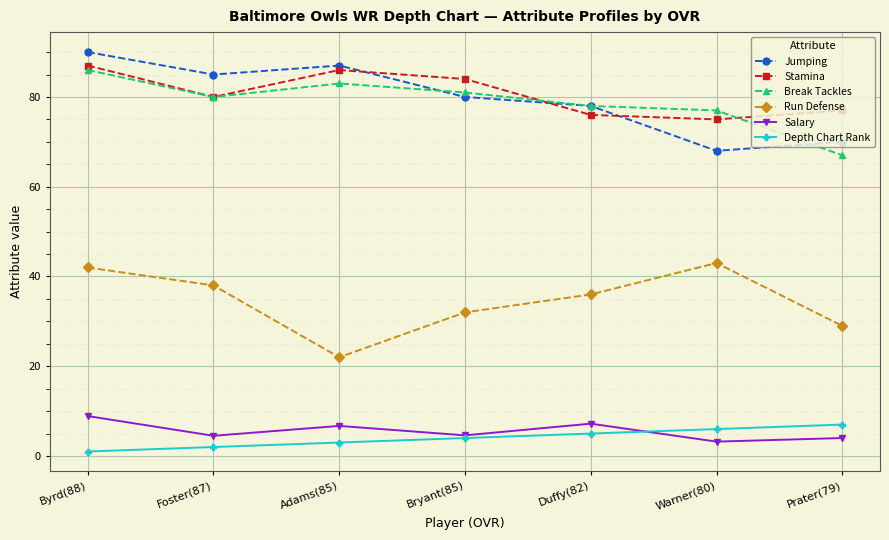

True or false: Depth Chart Rank and Stamina cross at least once.

False